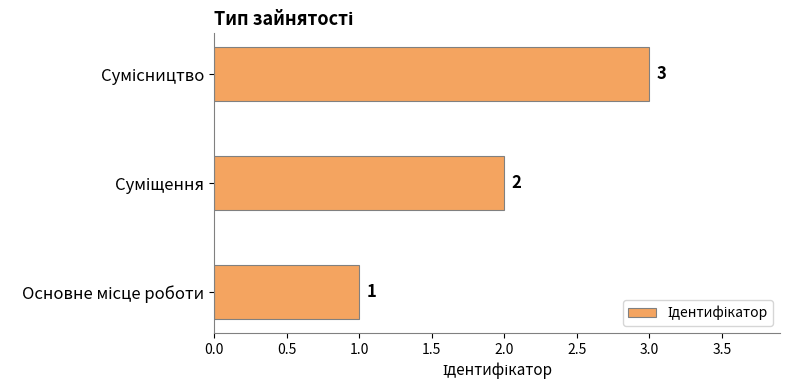

How many values are between 1 and 3?

3